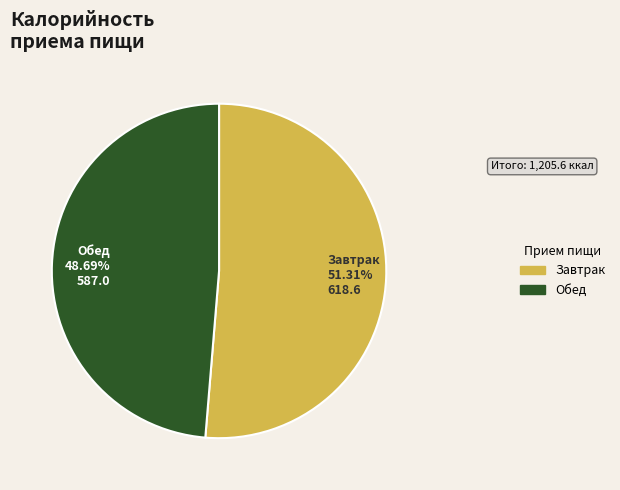

Is it true that Обед is 49% of the pie?

True